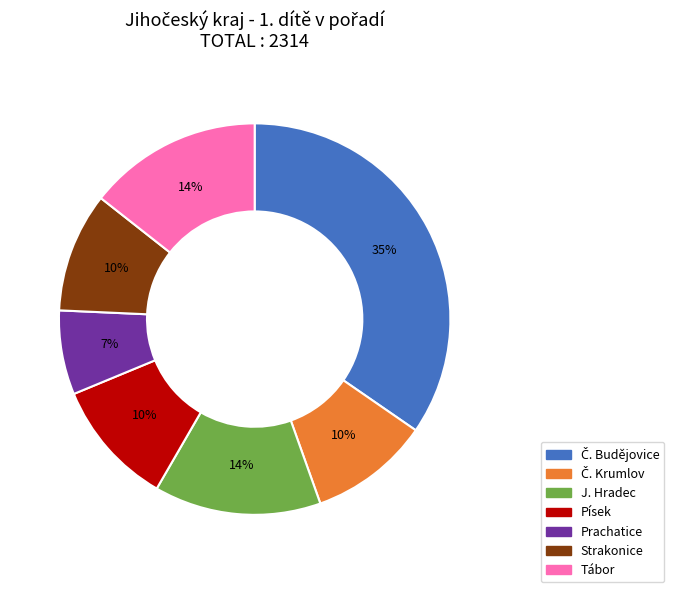

How many slices are in this pie chart?

7